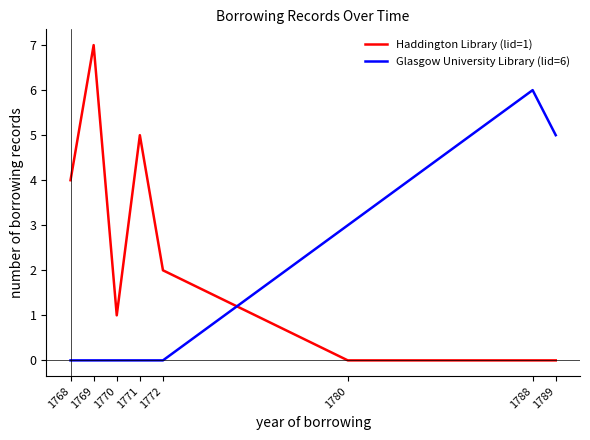

True or false: Glasgow University Library (lid=6) has a value of 5 at 1789.

True